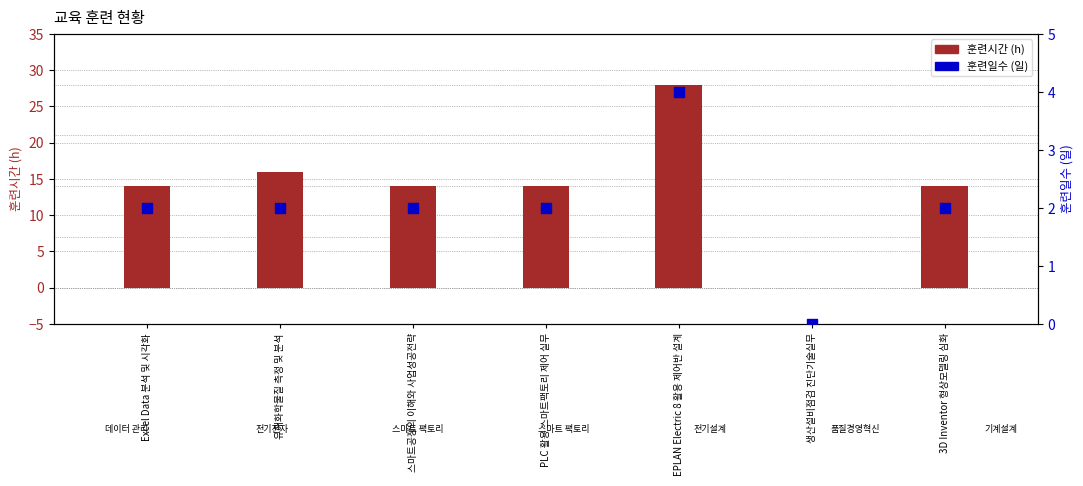

What are all the series names shown in the legend?

훈련시간, 훈련일수